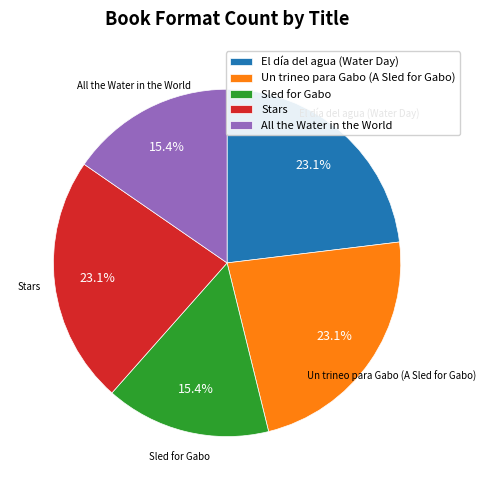

What is the ratio of the value at Sled for Gabo to the value at Stars?

0.7